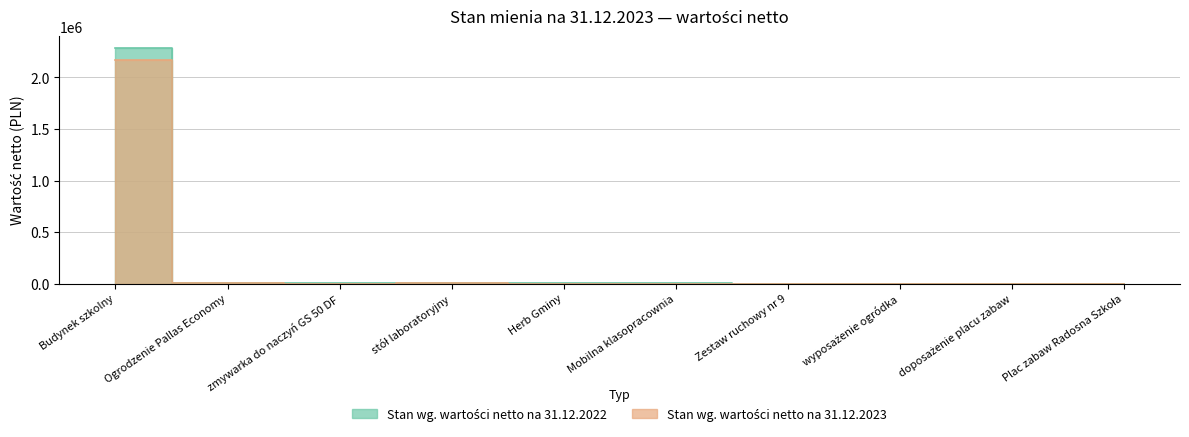

Count the number of categories in the chart.

10